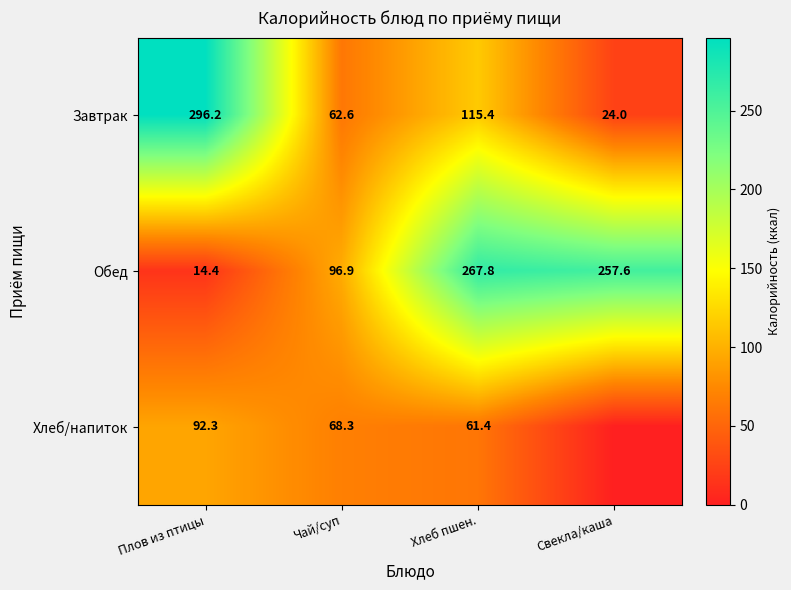

What is the sum of all Завтрак values?

498.2